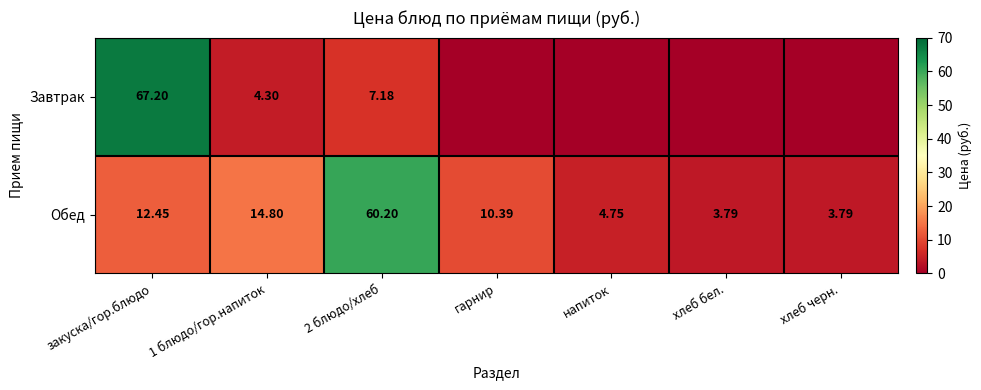

At 1 блюдо/гор.напиток, list the series in order from smallest to largest.

Завтрак, Обед